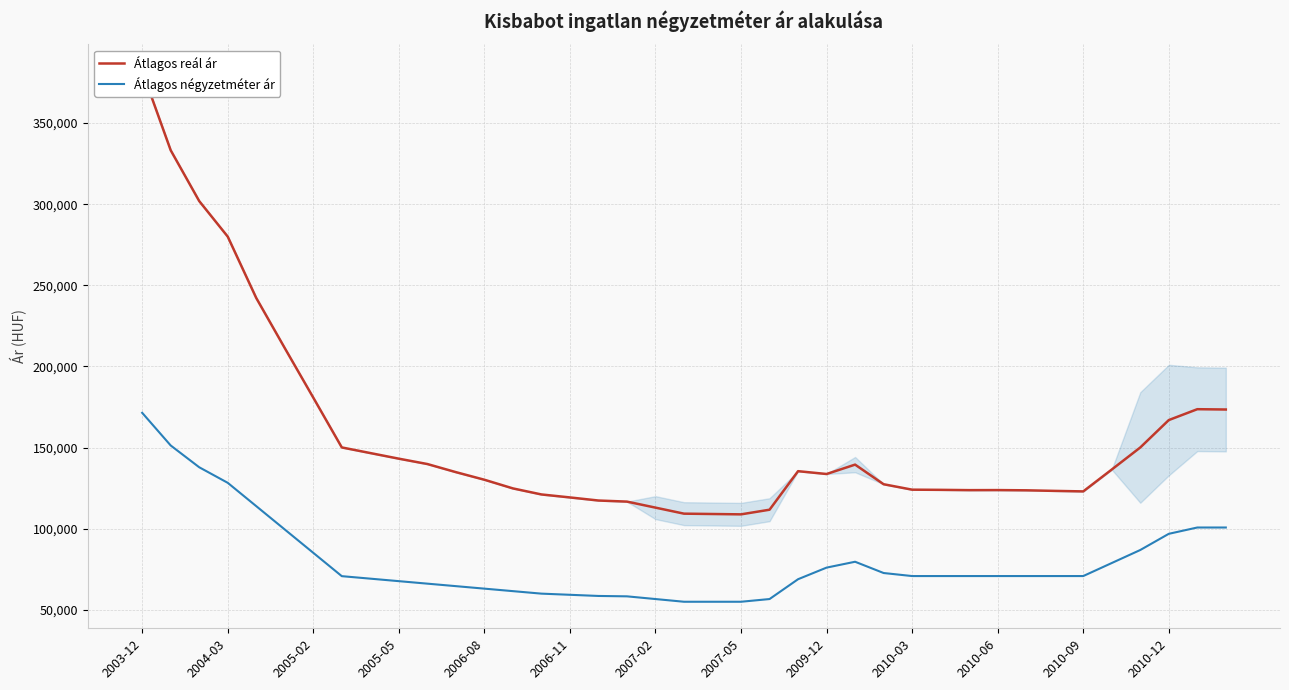

List the series in order of their overall mean, highest first.

Átlagos reál ár, Átlagos négyzetméter ár